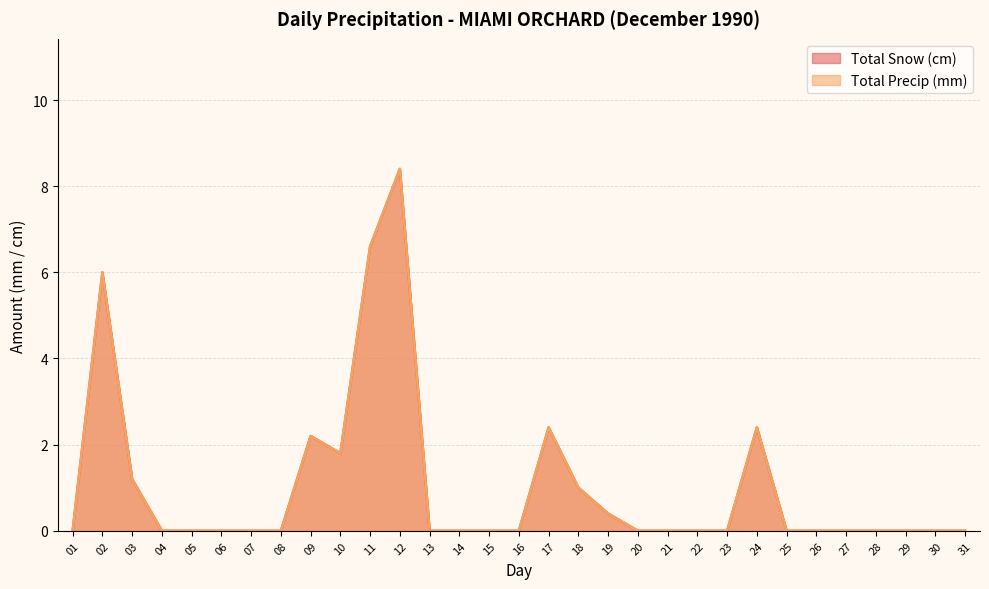

True or false: Total Snow (cm) and Total Precip (mm) intersect in this chart.

False